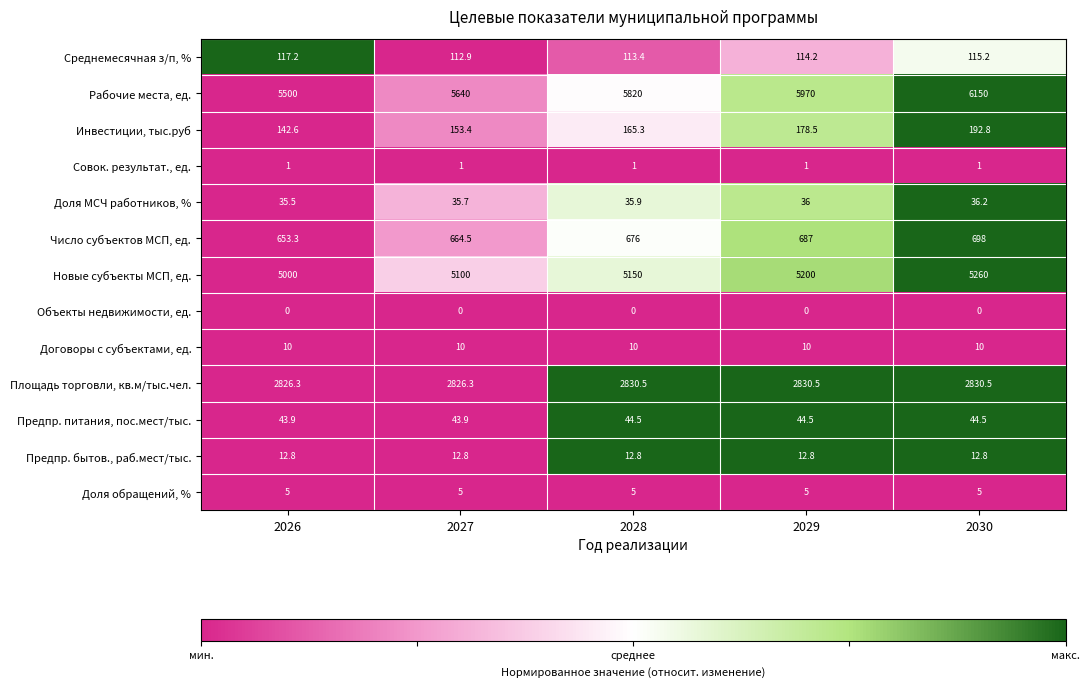

What value does the Рабочие места, ед. series have at 2028?

5820.0